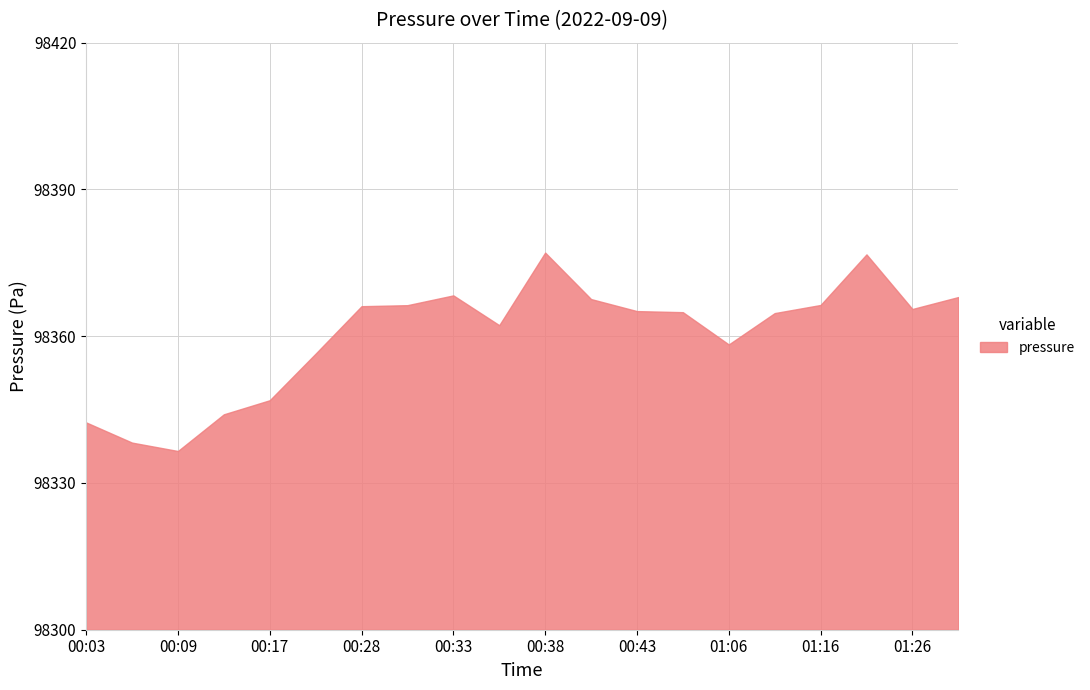

What is the average value?

98360.1